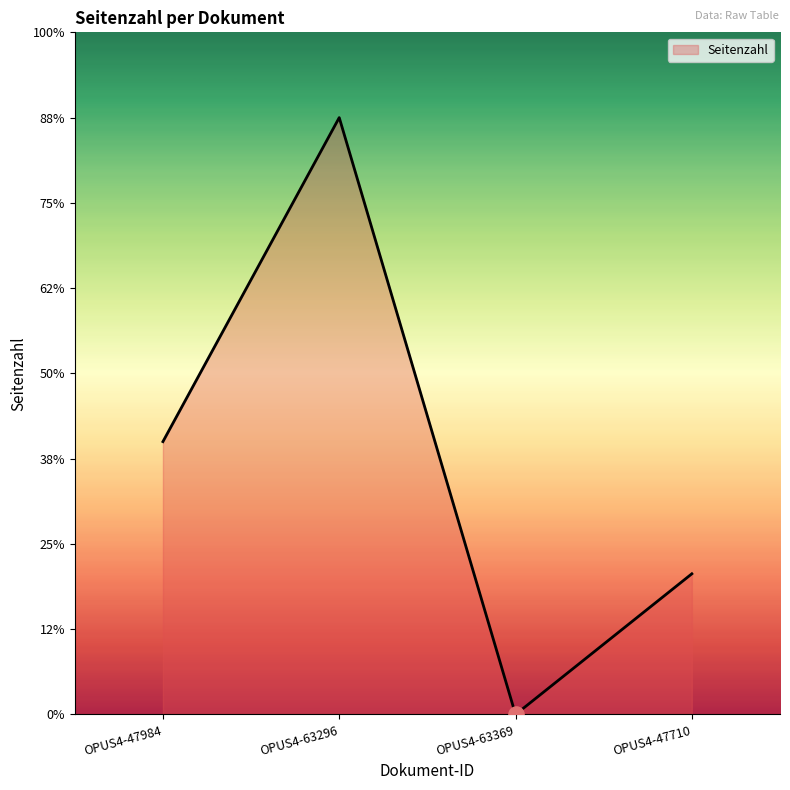

Between OPUS4-47984 and OPUS4-47710, which is larger?

OPUS4-47984